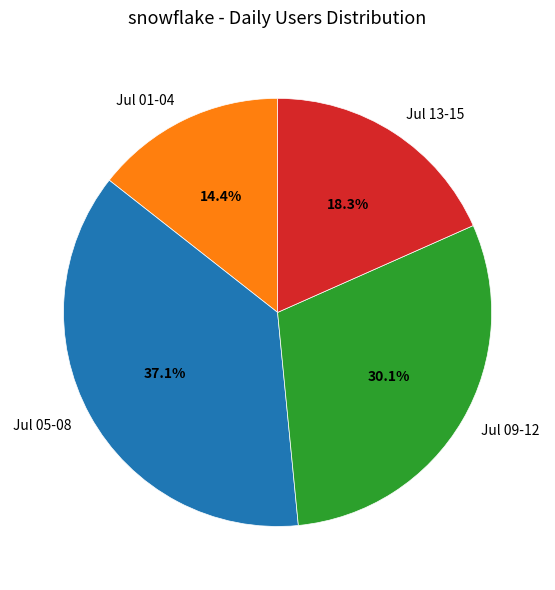

To the nearest percent, what is the average slice percentage?

25%